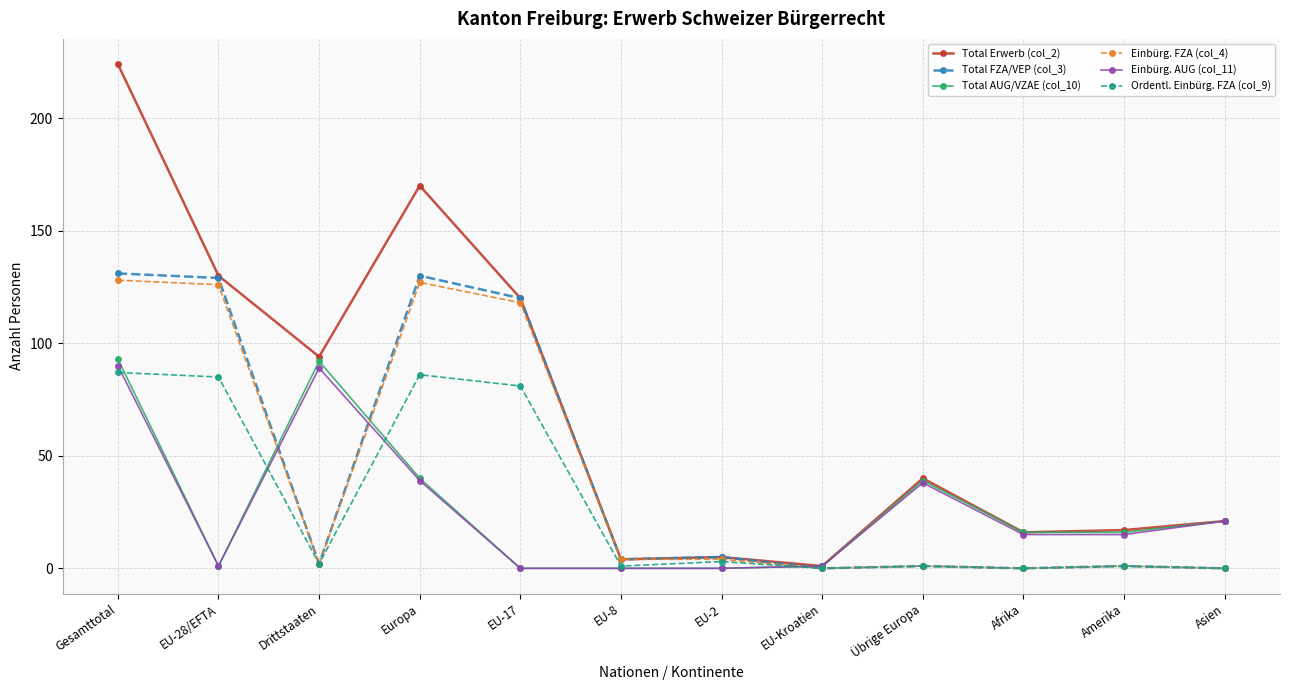

Where is the first local maximum for Einbürg. AUG (col_11)?

Drittstaaten